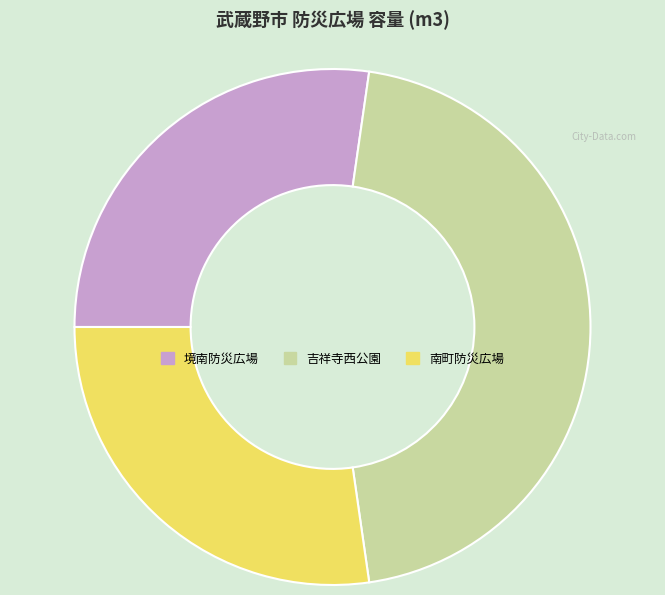

The 吉祥寺西公園 slice represents 45% of the pie. True or false?

True